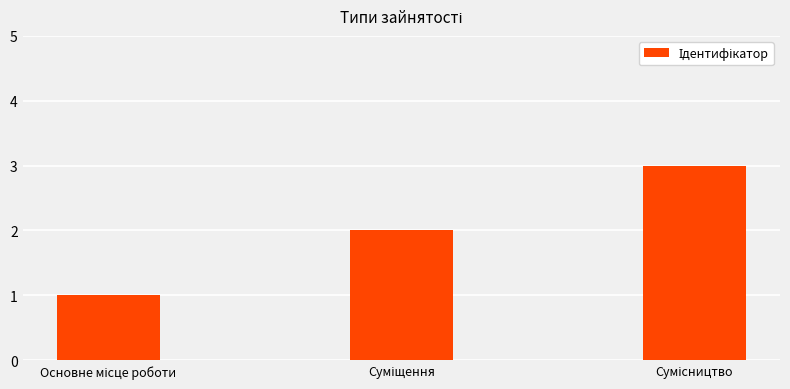

Are the bars horizontal?

No